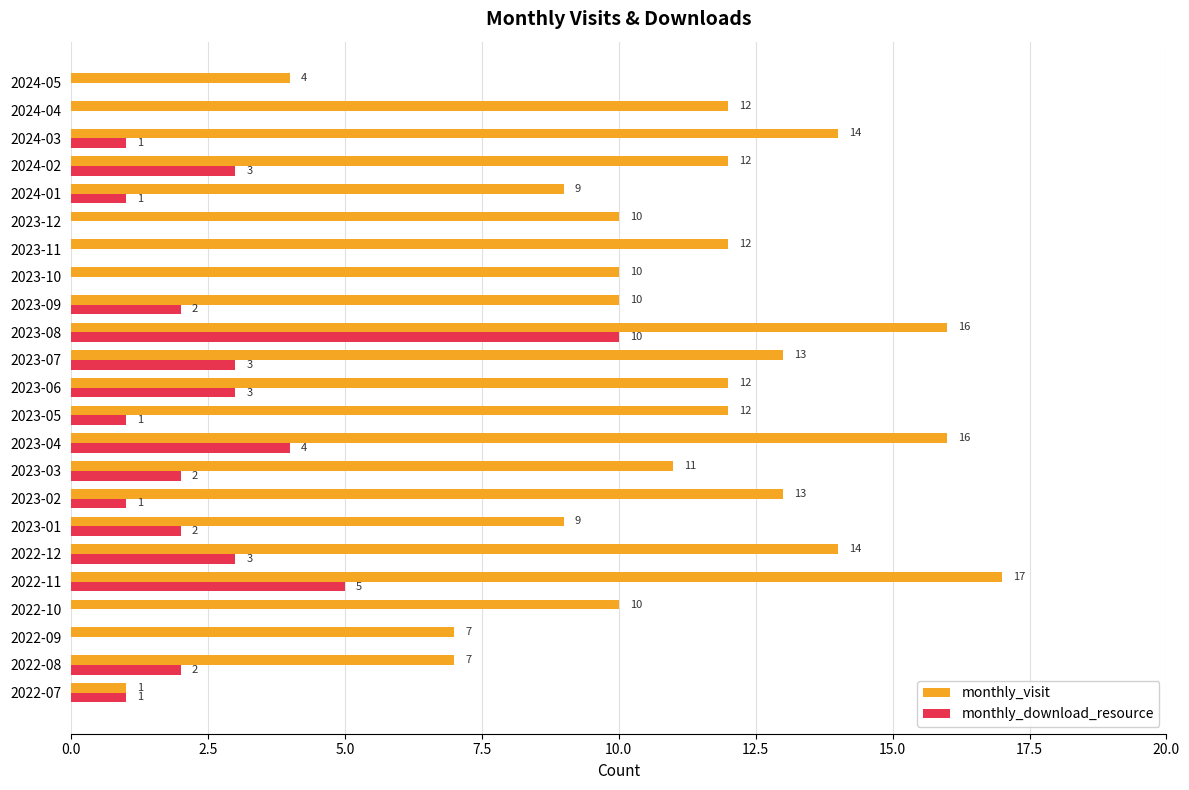

What is the sum of all monthly_download_resource values?

44